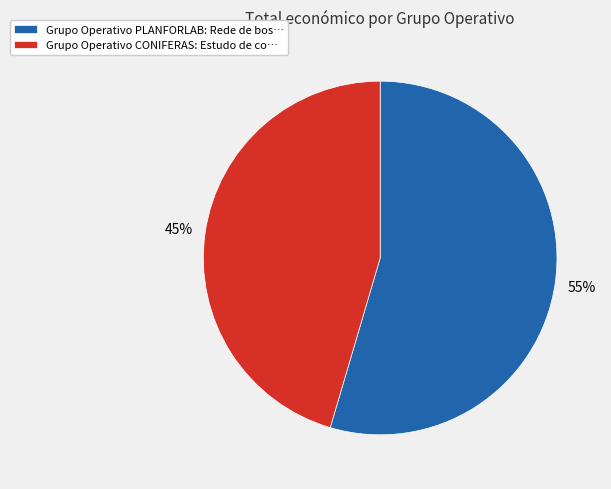

Combined, do Grupo Operativo CONIFERAS and Grupo Operativo PLANFORLAB account for over 50%?

Yes